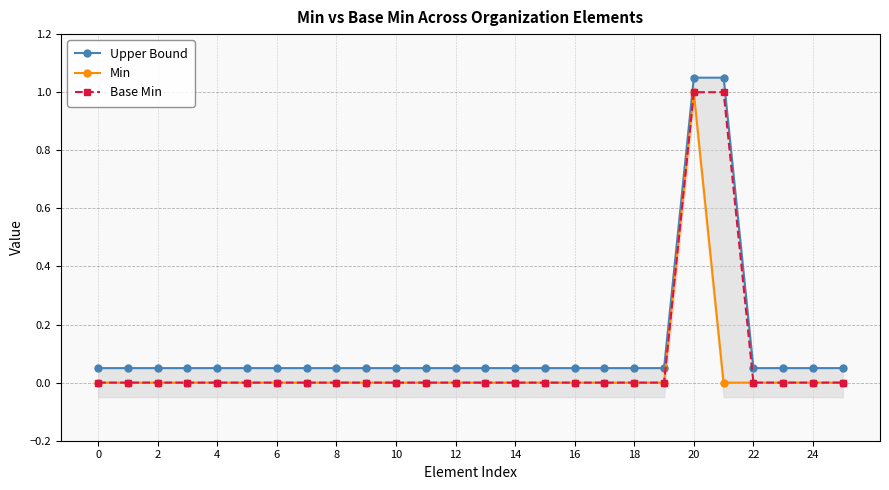

At which category is the sum across all series the highest?

20